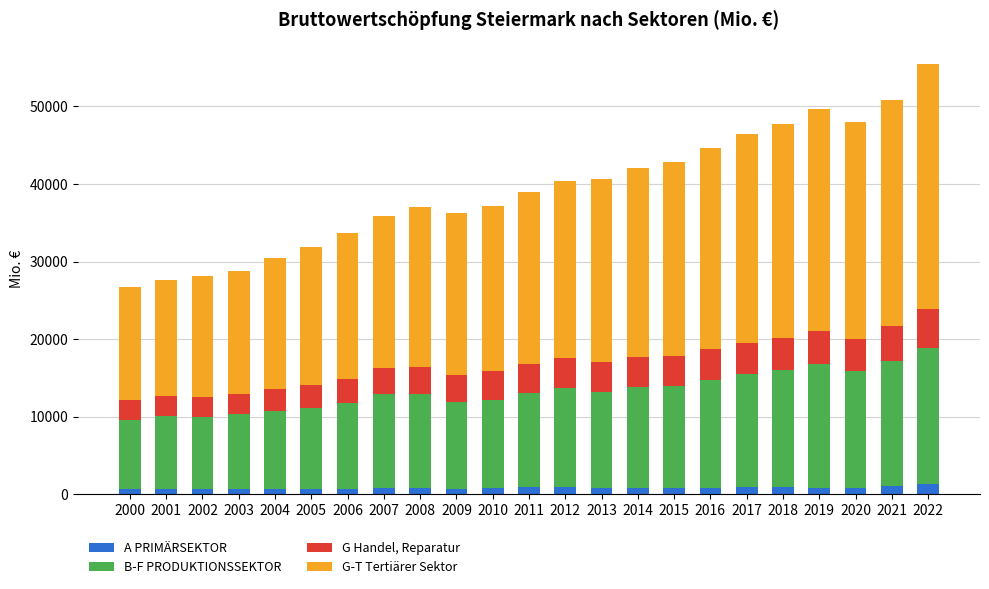

What are all the series names shown in the legend?

A PRIMÄRSEKTOR, B-F PRODUKTIONSSEKTOR, G Handel, Reparatur, G-T Tertiärer Sektor